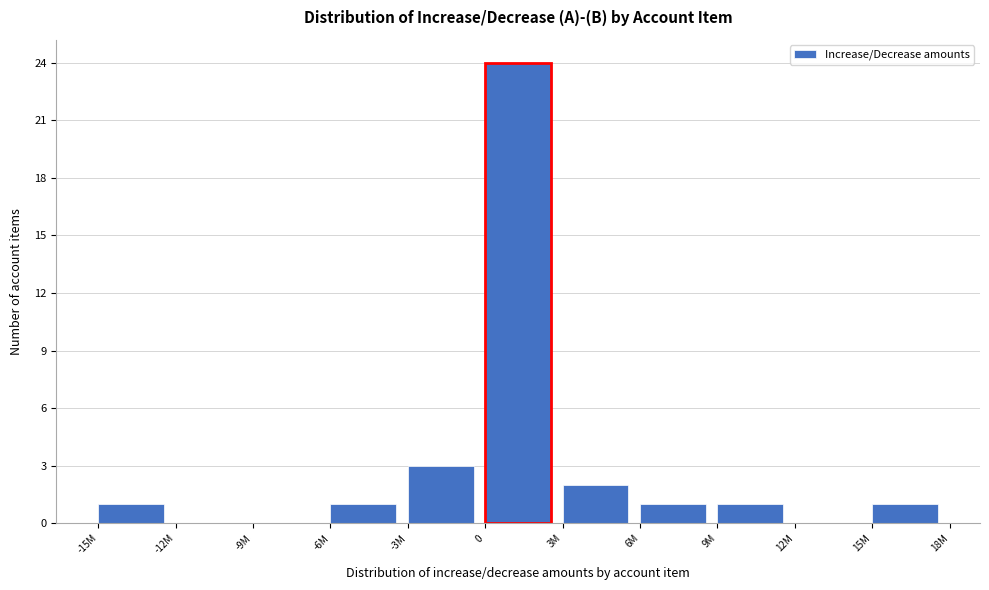

Reading left to right, list all the values displayed in this chart.

-15M=1	-12M=0	-9M=0	-6M=1	-3M=3	0=24	3M=2	6M=1	9M=1	12M=0	15M=1